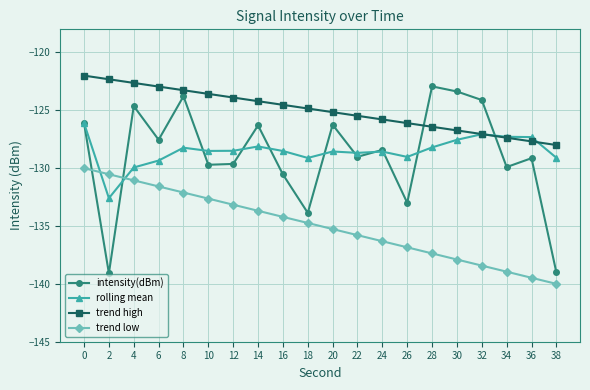

True or false: trend low and intensity(dBm) intersect in this chart.

True